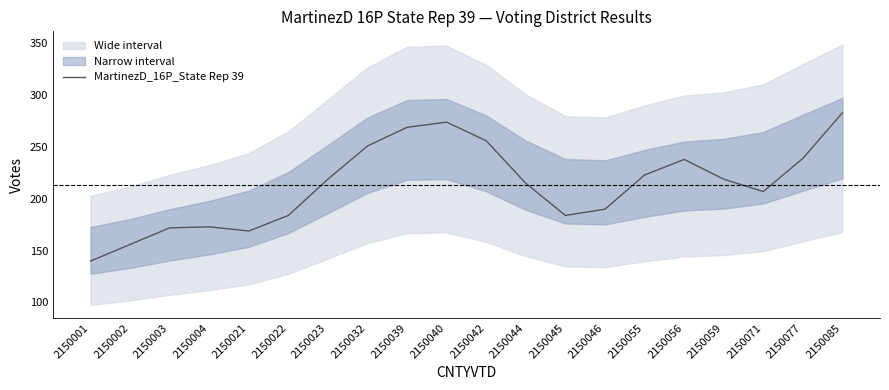

What is the sum of all values?

4261